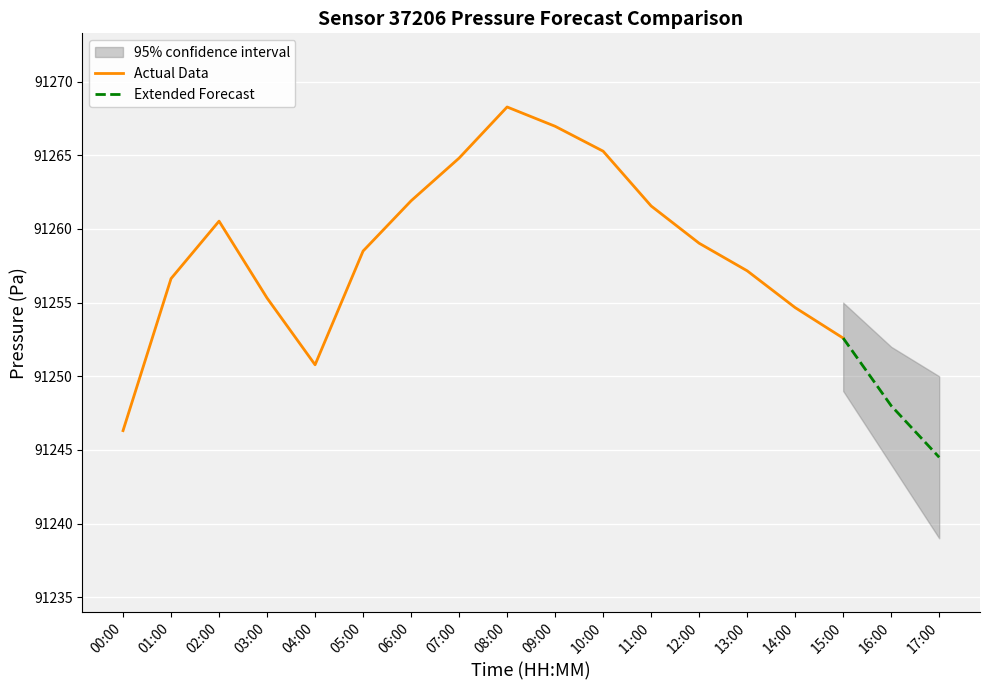

Reading left to right, what are all the values shown in this chart?

00:00=91246.3	01:00=91256.6	02:00=91260.5	03:00=91255.3	04:00=91250.8	05:00=91258.5	06:00=91261.9	07:00=91264.8	08:00=91268.3	09:00=91267.0	10:00=91265.3	11:00=91261.6	12:00=91259.0	13:00=91257.2	14:00=91254.7	15:00=91252.6